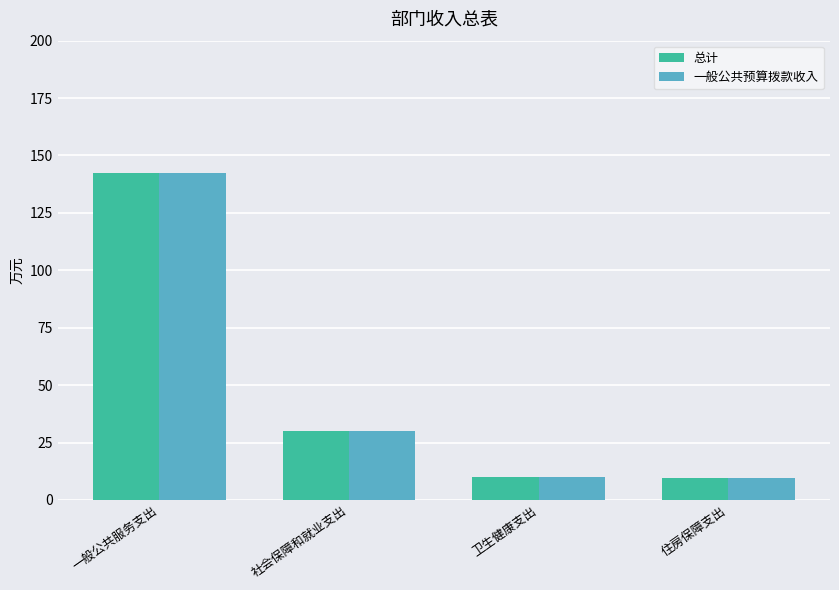

What is the sum of the 一般公共预算拨款收入 values at 社会保障和就业支出 and 住房保障支出?

39.6